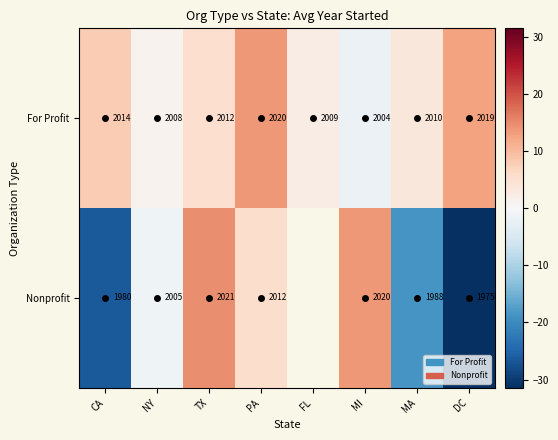

What is the maximum value shown in the chart?

14.5